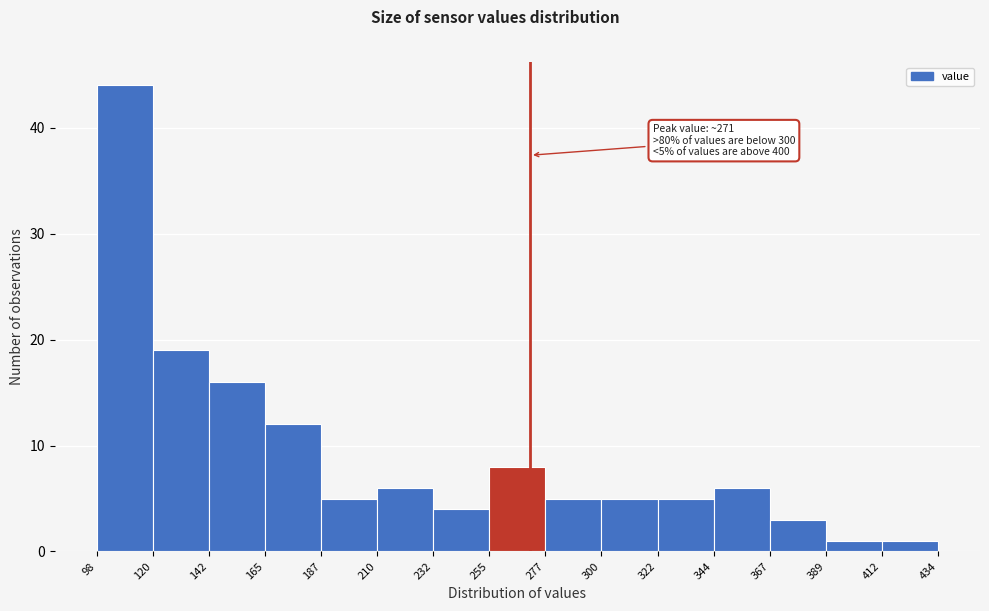

Over which range of the x-axis is the bar tallest?

98 to 120